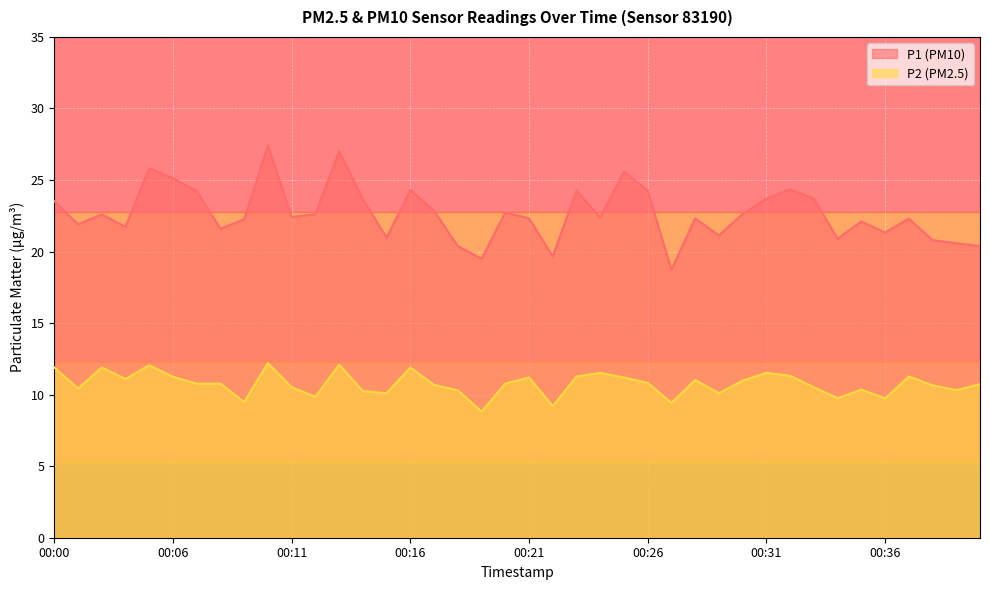

True or false: P2 has more than 0 interior local peaks.

True